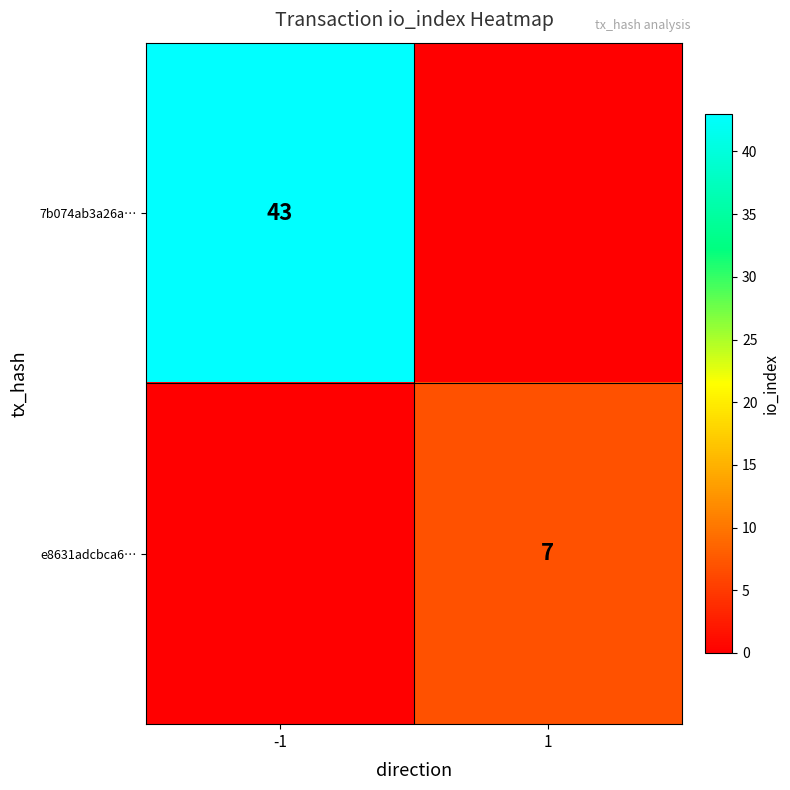

The value of 7b074ab3a26a… at -1 is 12. True or false?

False